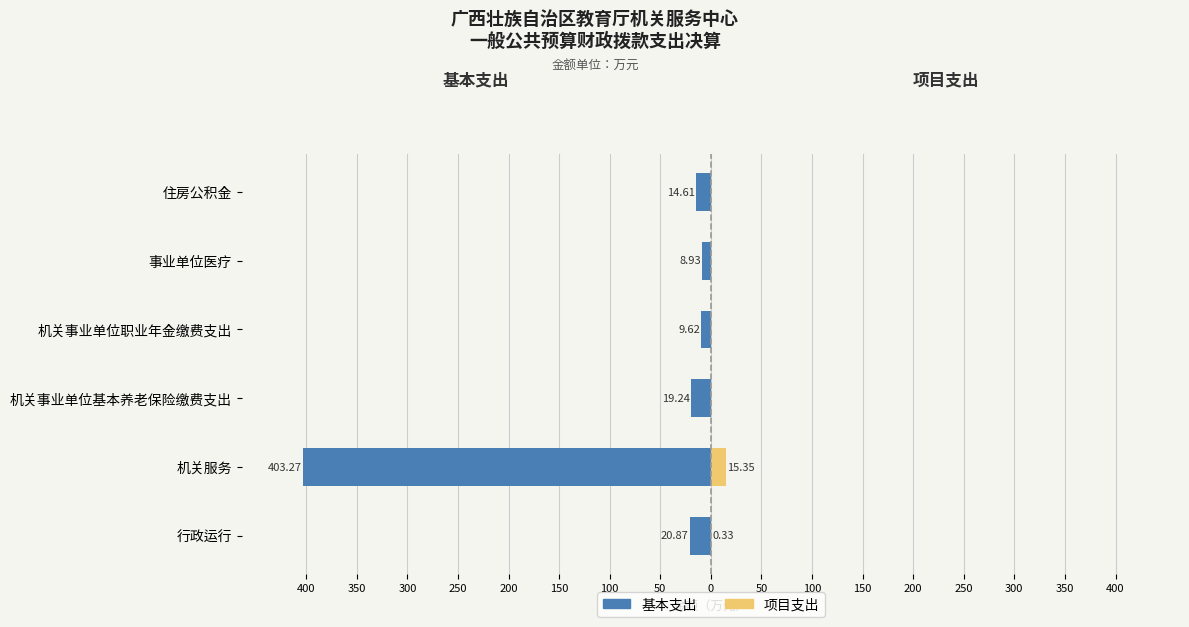

Is it true that 项目支出 equals 0.0 at 机关事业单位基本养老保险缴费支出?

True